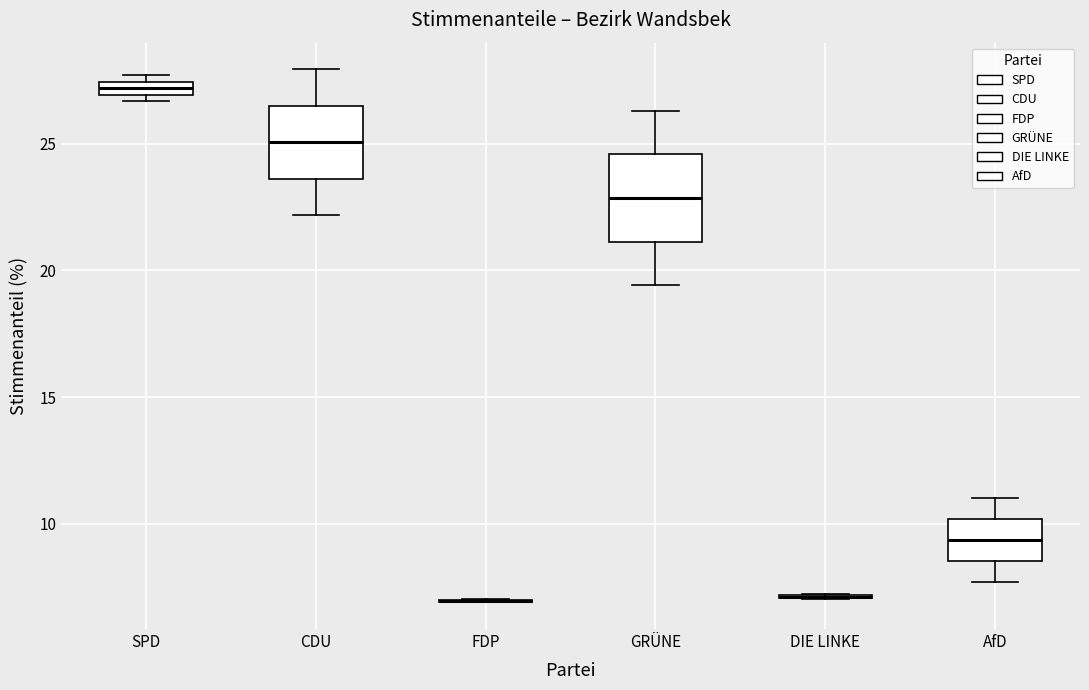

Where is the upper edge of the box for CDU on the y-axis? The values are not printed on the chart, so give them approximately, as read against the axis.

26.5